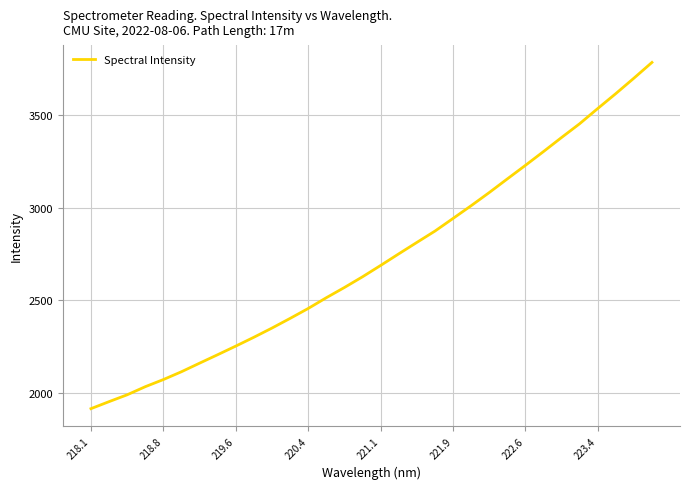

What is the greatest value displayed?

3784.1